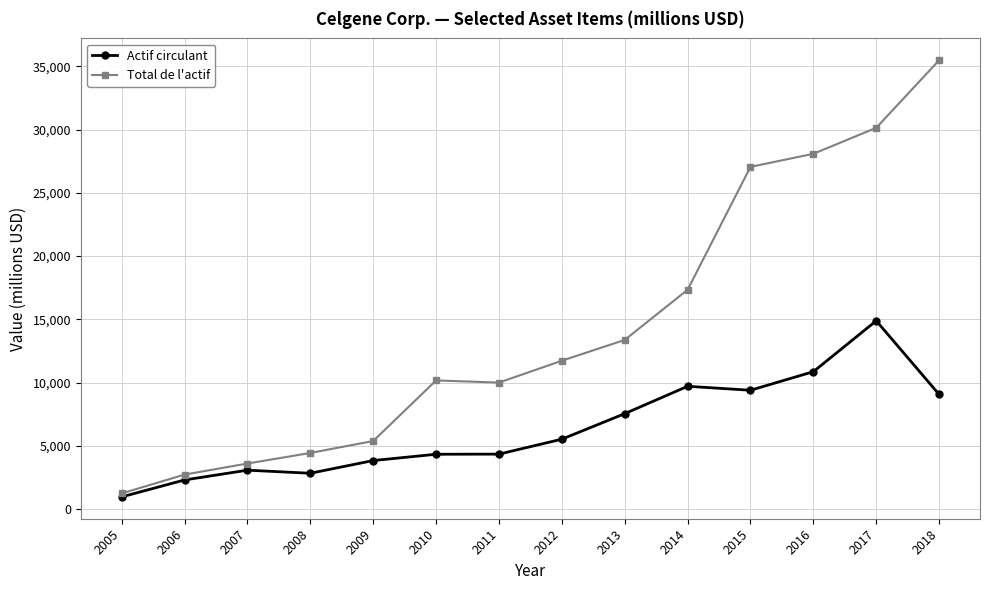

What is the spread (max minus min) of values at 2013?

5827